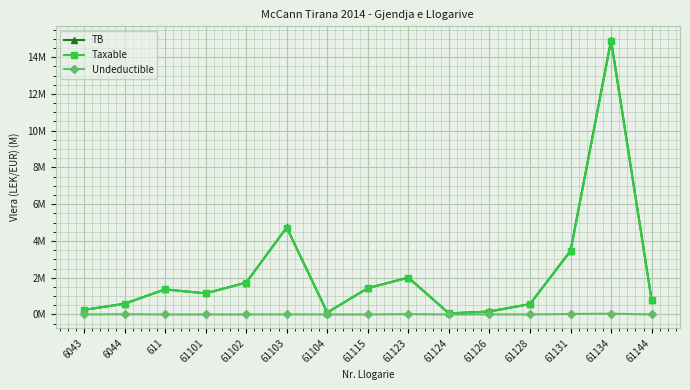

What is the label of the 7th point from the left?

61104